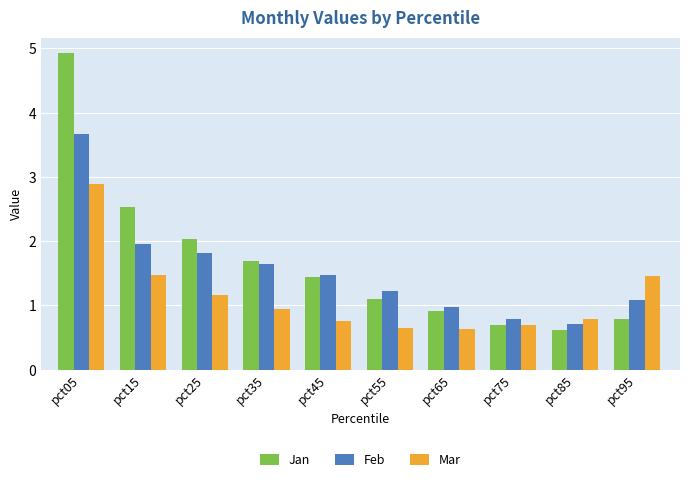

What value does the Jan series have at pct35?

1.7